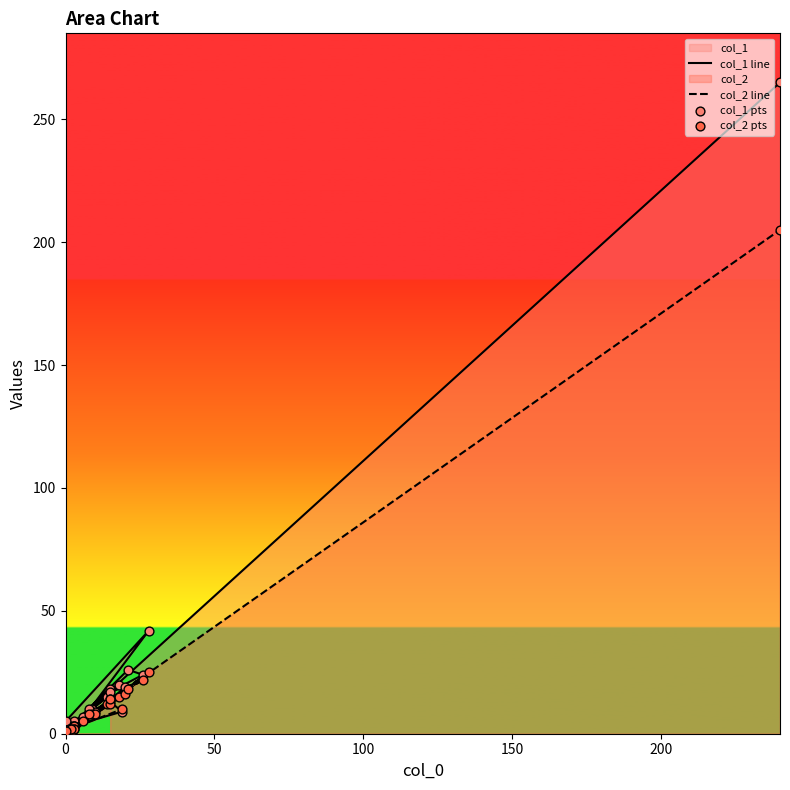

At how many categories does at least one series exceed 38?

2